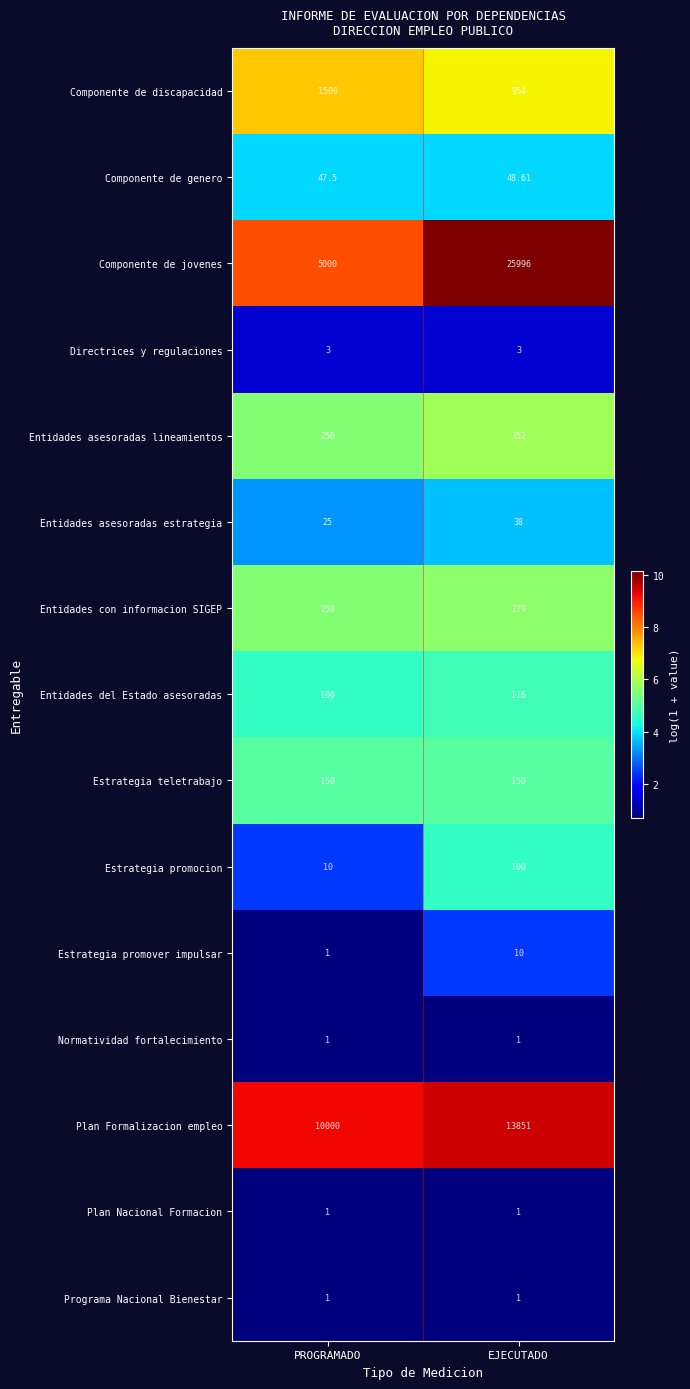

Which series has the largest total across all categories?

Componente de jovenes